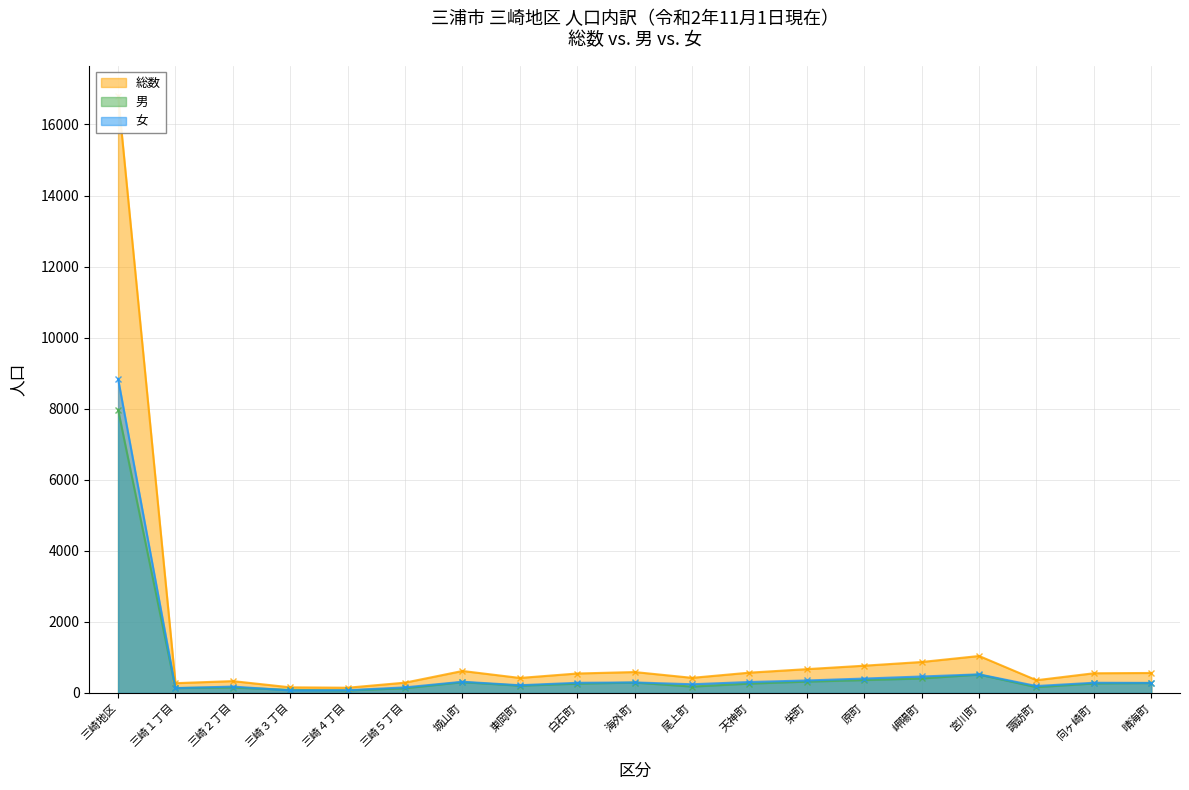

Which has a higher value, 三崎２丁目 or 栄町?

栄町